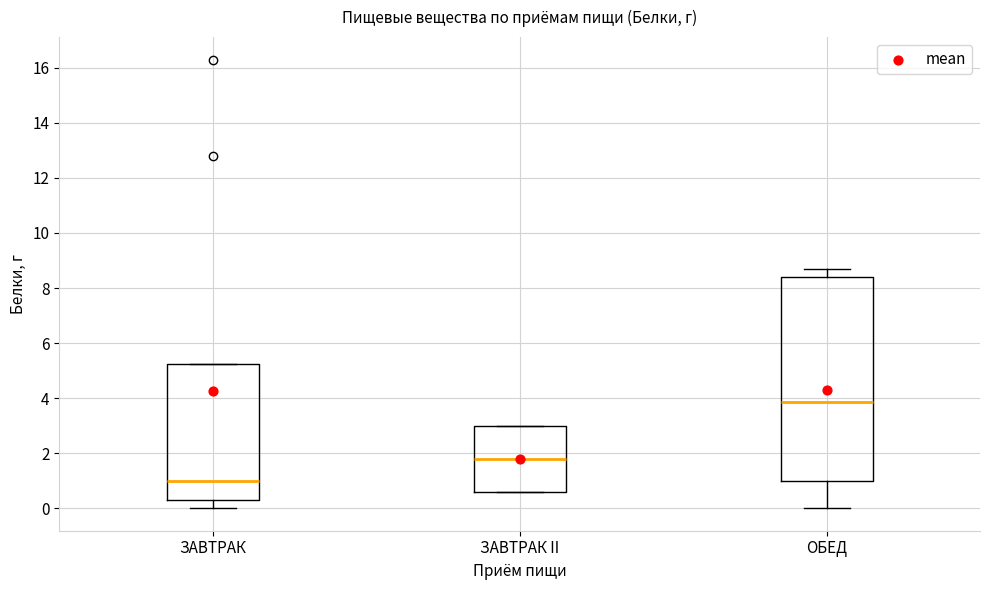

Where does the median line of the box for ЗАВТРАК sit on the y-axis? The values are not printed on the chart, so give them approximately, as read against the axis.

1.0